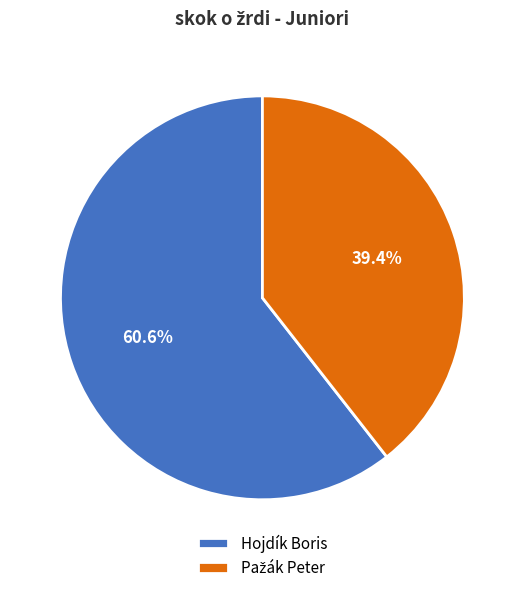

Count the number of slices in the pie.

2